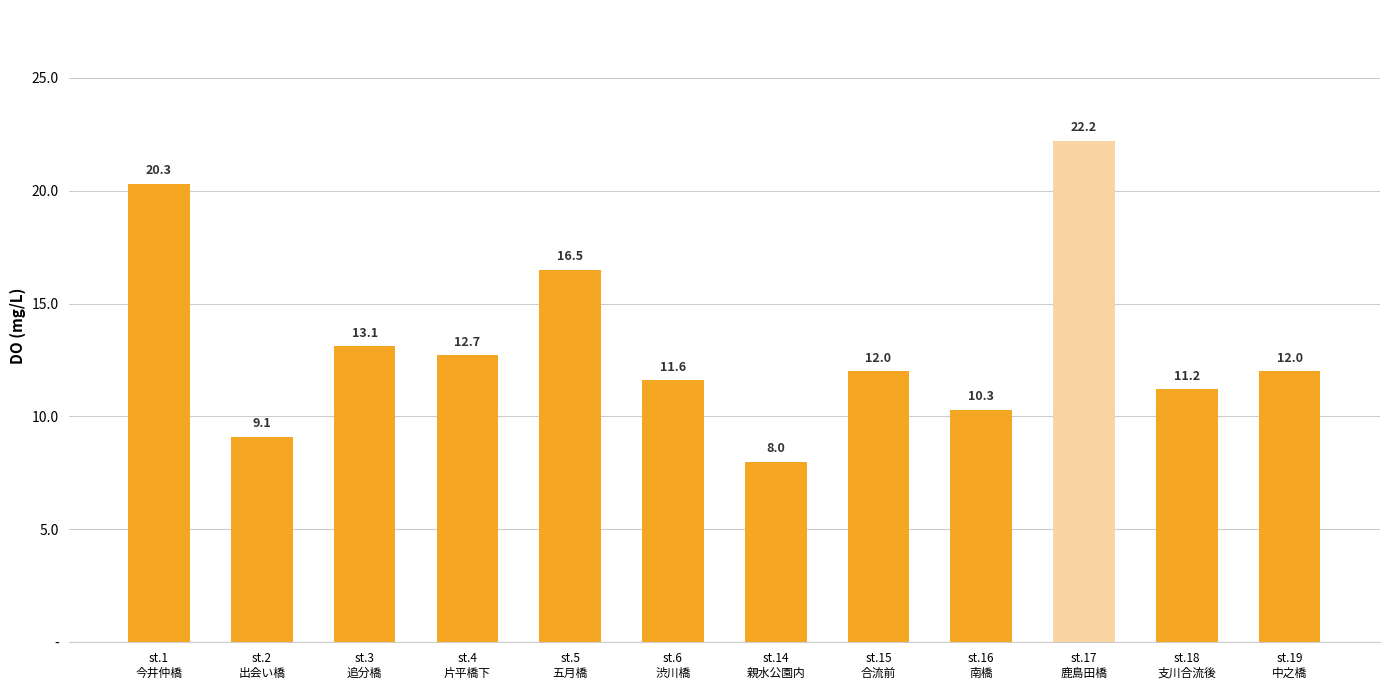

Where is the data nearest to the value 15?

st.5
五月橋